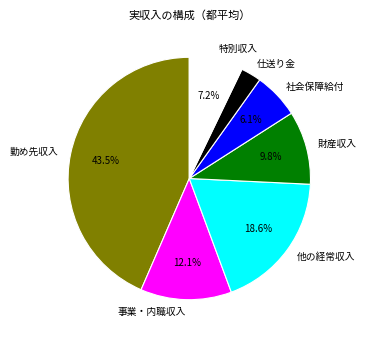

Is it true that 社会保障給付 is 14% of the pie?

False